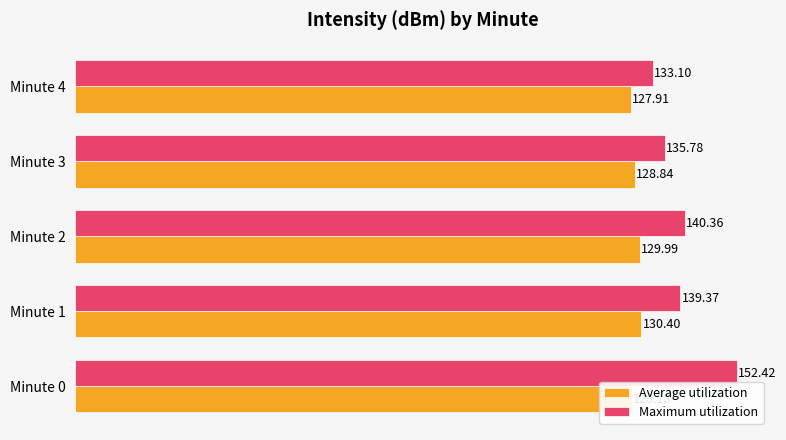

Which series has the largest range (max minus min)?

Maximum utilization